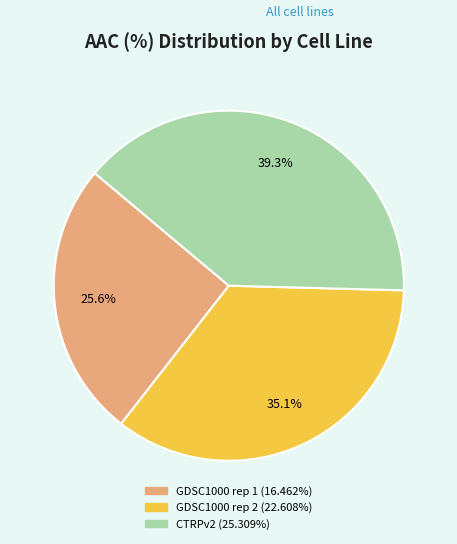

To the nearest percent, what is the combined percentage of CTRPv2 and GDSC1000 rep 1?

65%